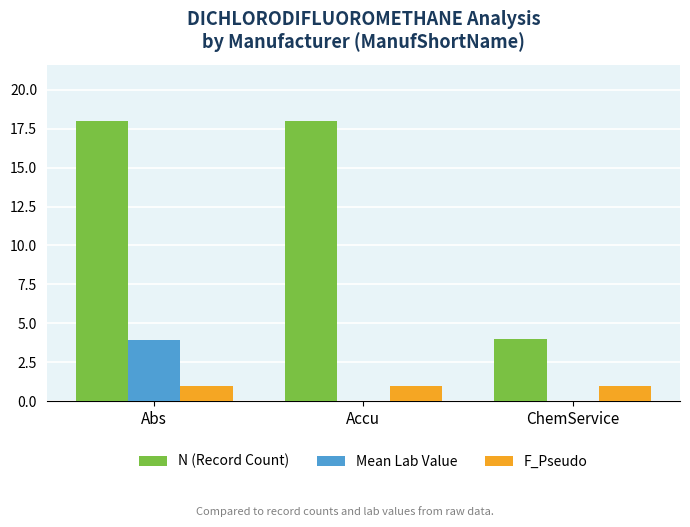

Count the Mean Lab Value values in the range 0 to 3.

2